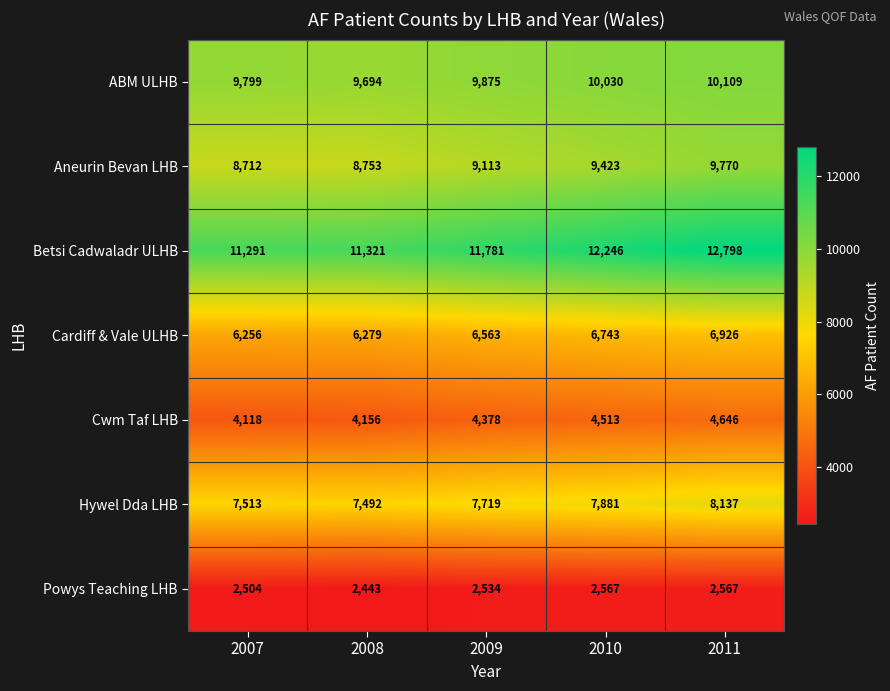

List the series in order of their peak value, lowest first.

Powys Teaching LHB, Cwm Taf LHB, Cardiff & Vale ULHB, Hywel Dda LHB, Aneurin Bevan LHB, ABM ULHB, Betsi Cadwaladr ULHB